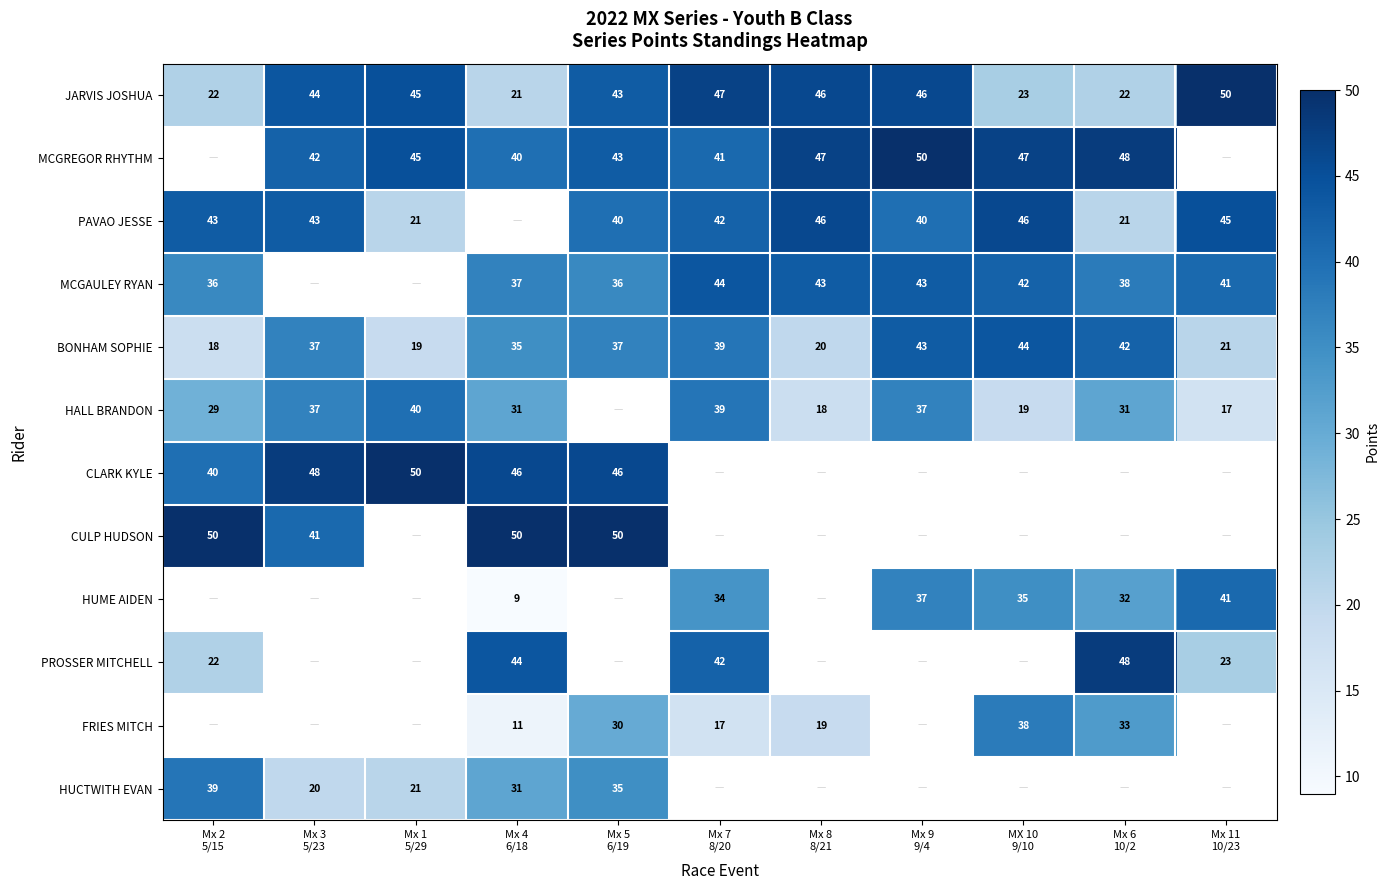

What is the average value of the JARVIS JOSHUA series?

37